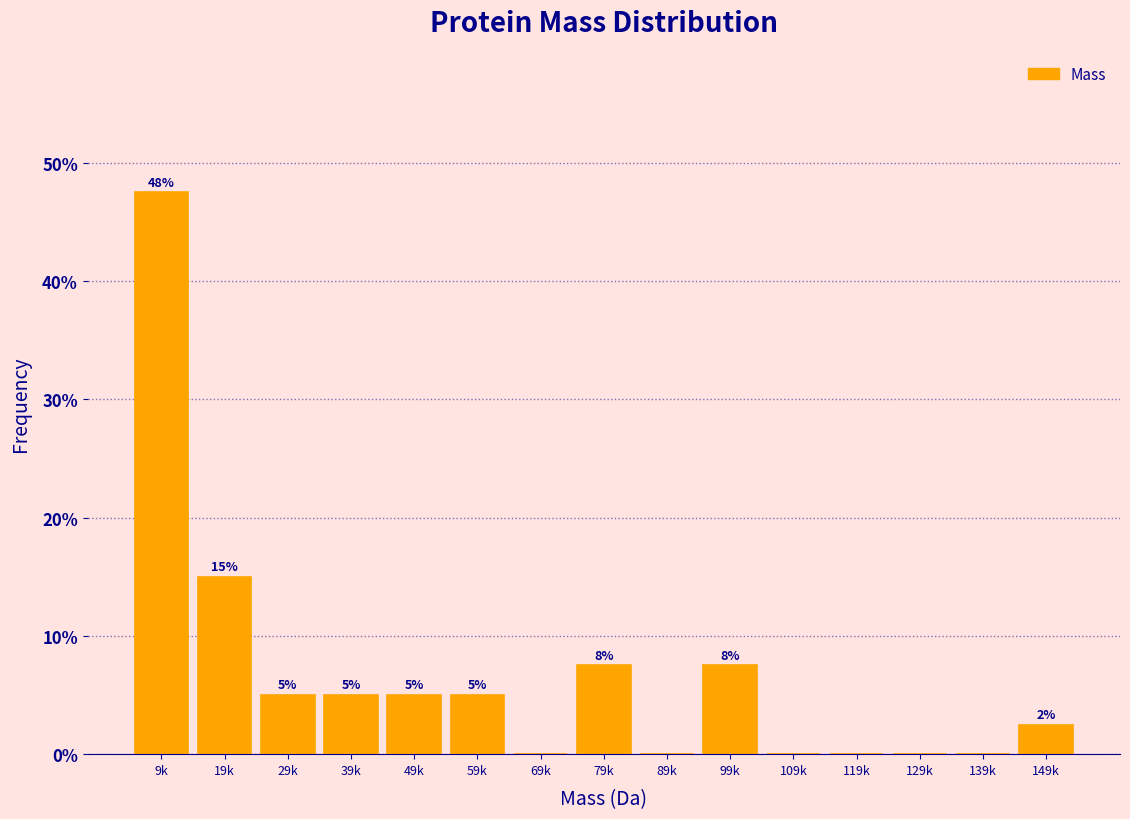

True or false: the data shows 5.0 at 39k.

True